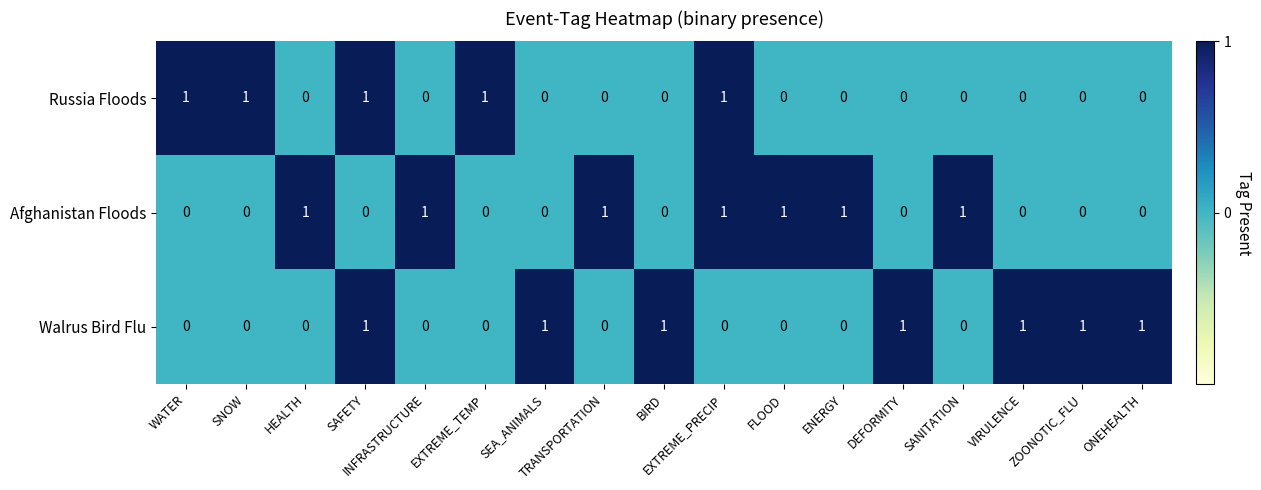

True or false: Afghanistan Floods has a value of -1 at EXTREME_TEMP.

False